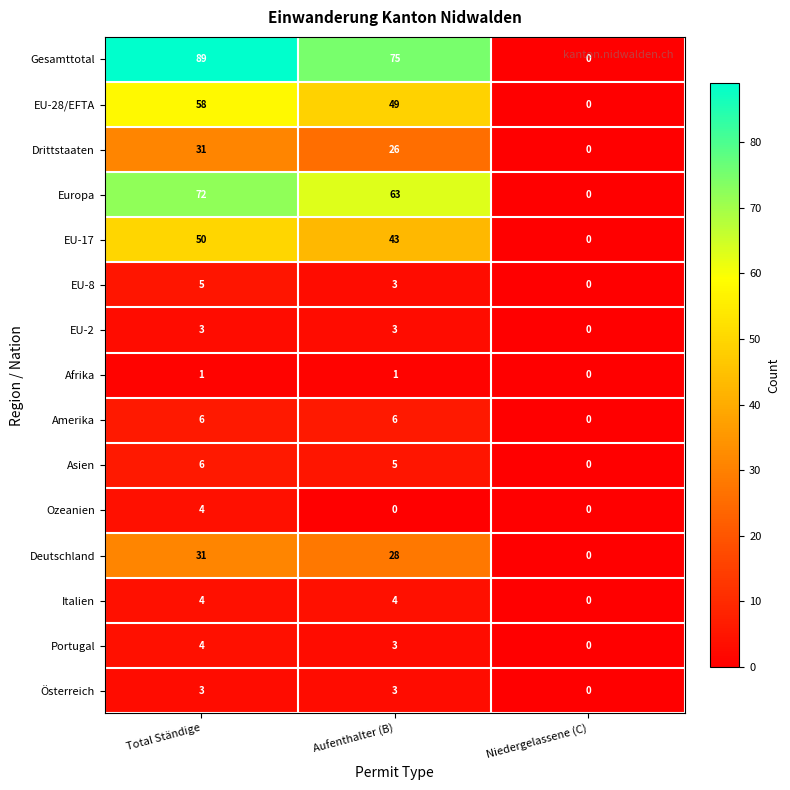

Between Aufenthalter (B) and Niedergelassene (C), which series saw the biggest shift?

Gesamttotal